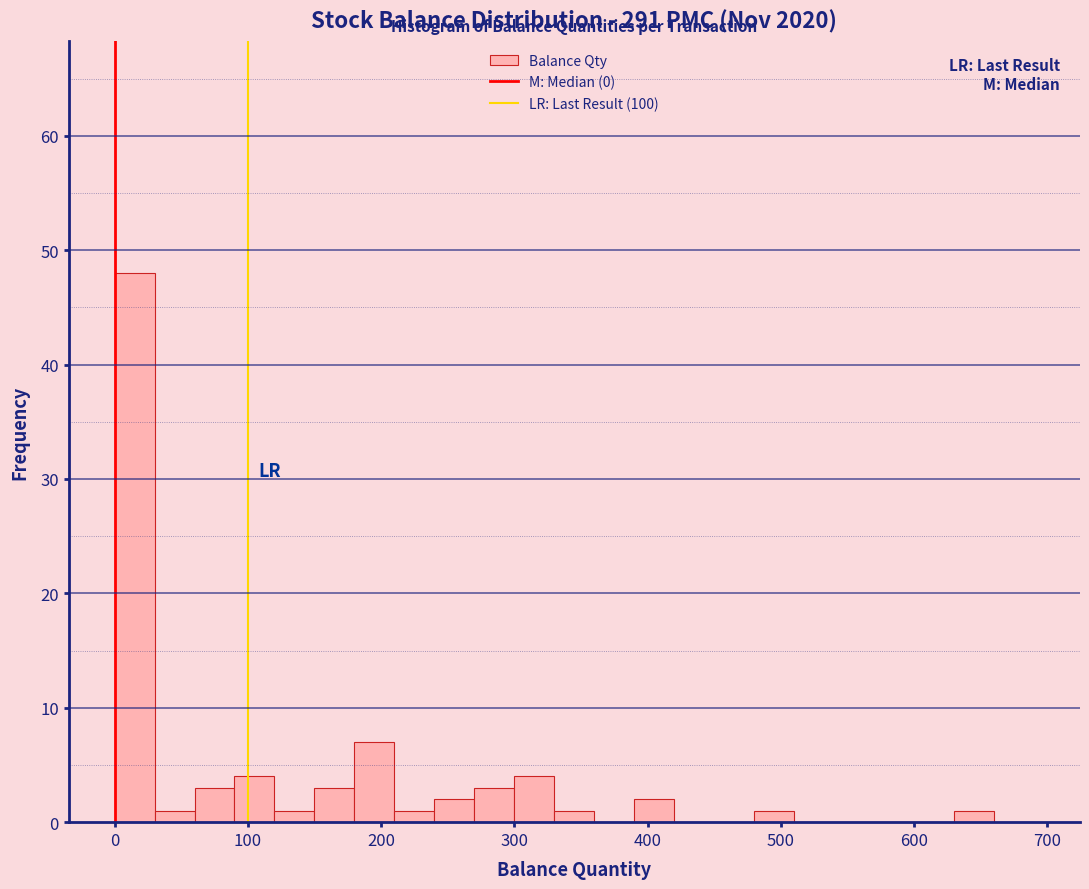

Around what value on the x-axis is the tallest bar? Give the approximate position of its centre, as read against the axis.

20